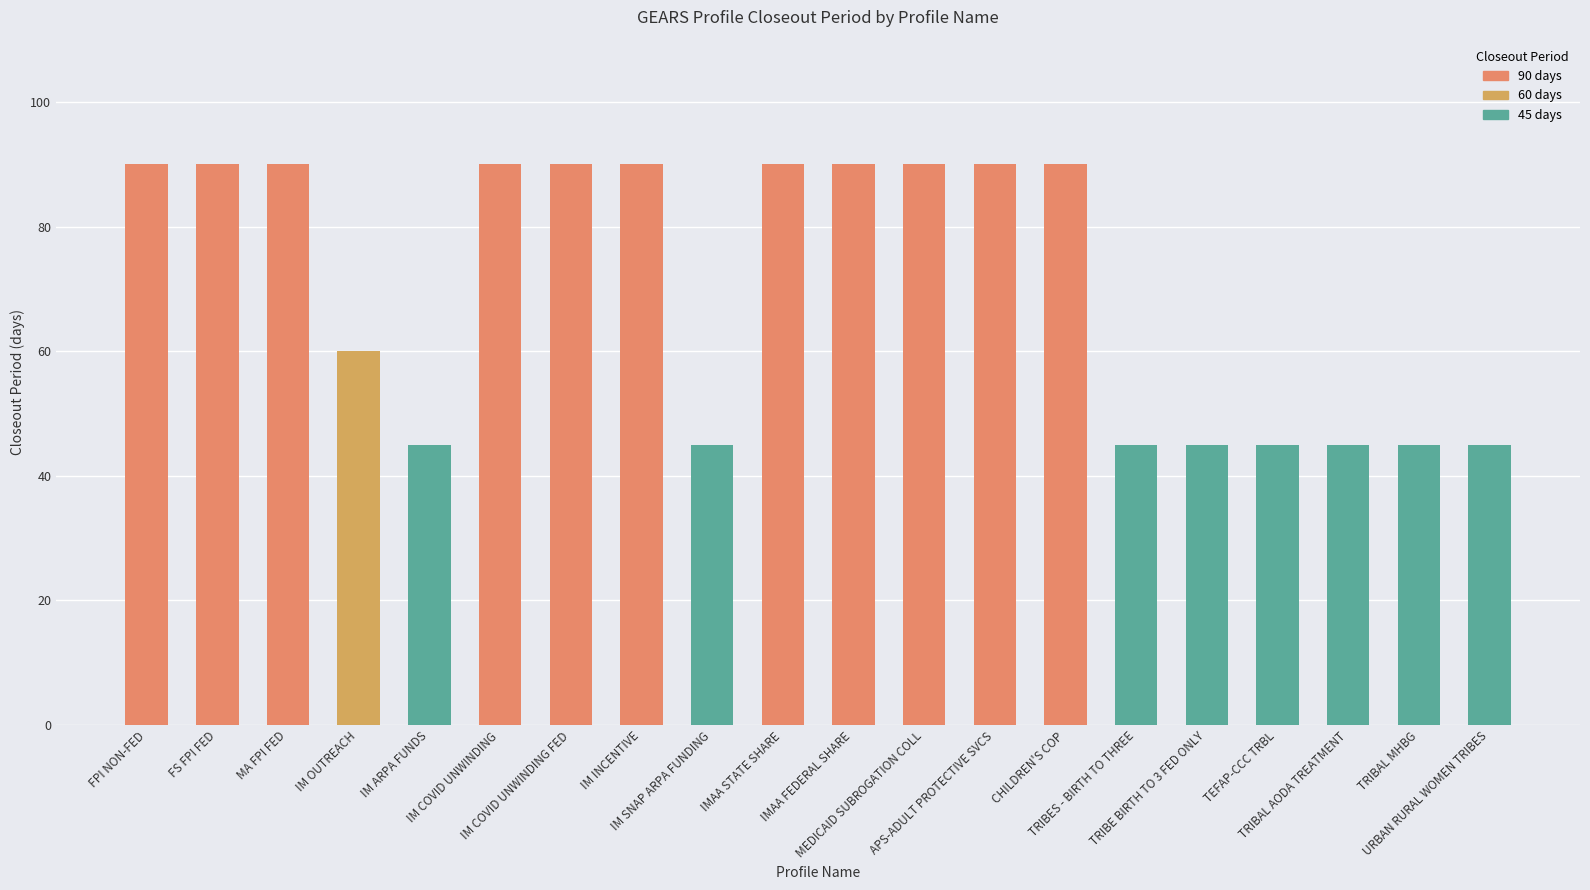

What is the minimum value shown in the chart?

45